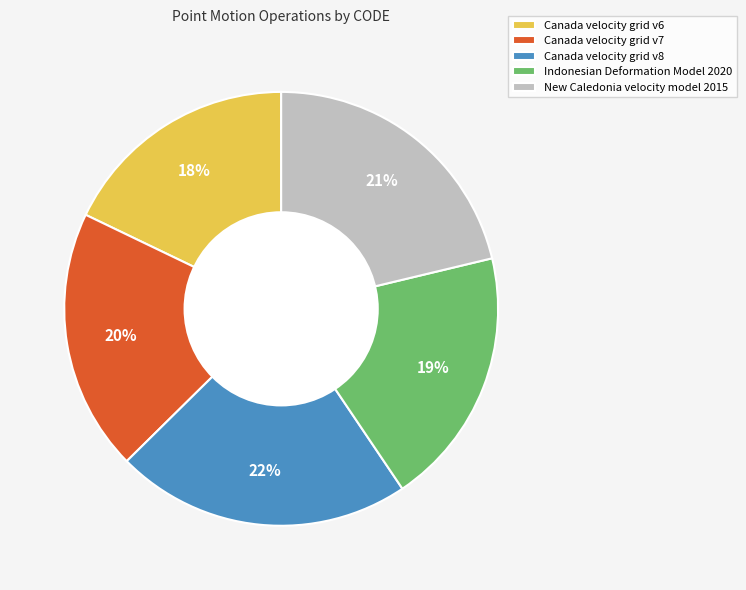

Between Indonesian Deformation Model 2020 and Canada velocity grid v6, which is larger?

Indonesian Deformation Model 2020